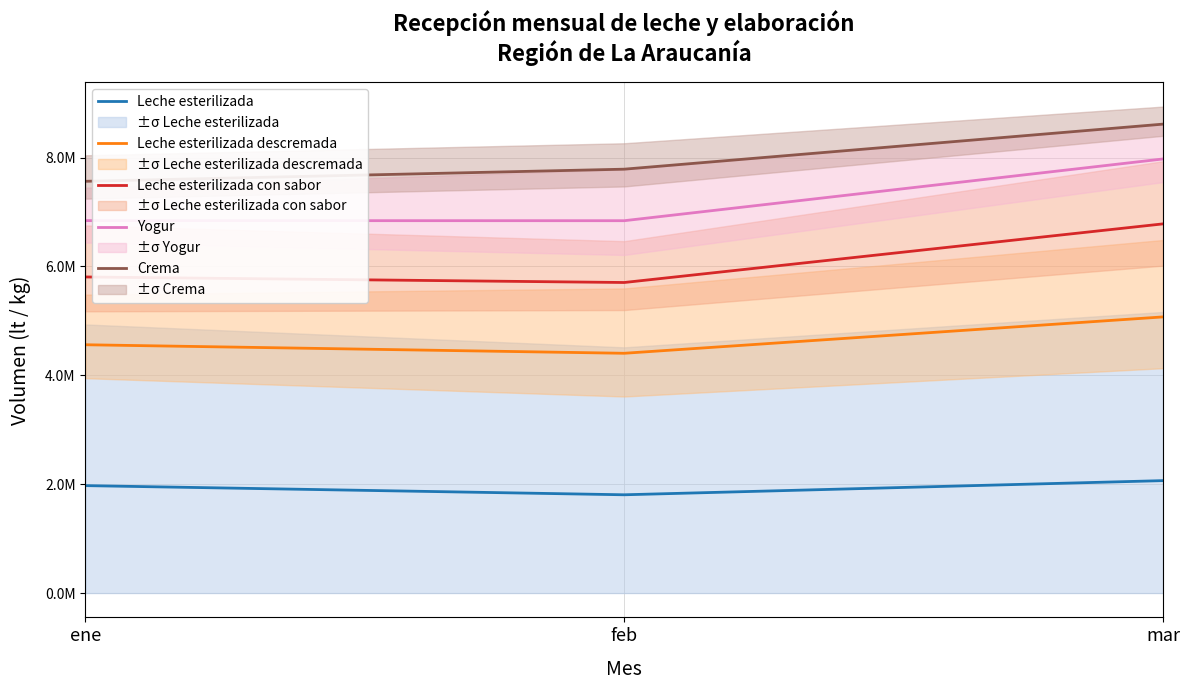

What is the greatest value displayed?

8613772.0